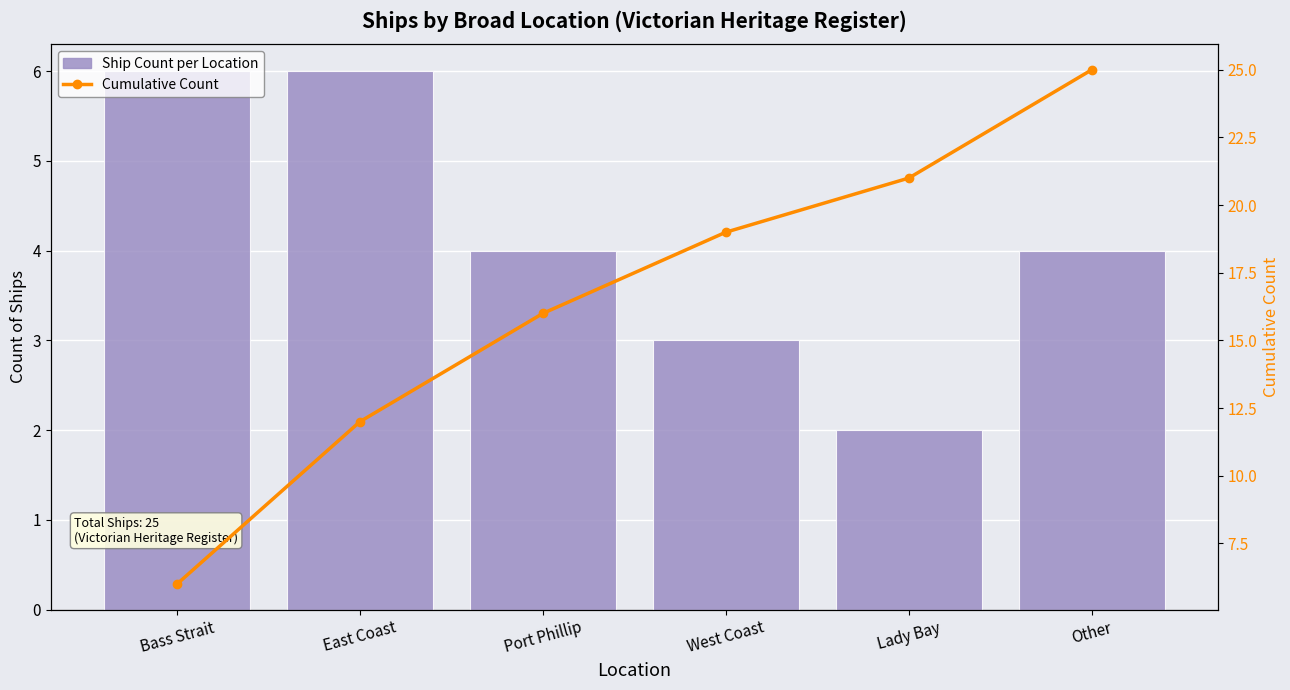

True or false: Ship Count per Location has a value of 3 at Lady Bay.

False